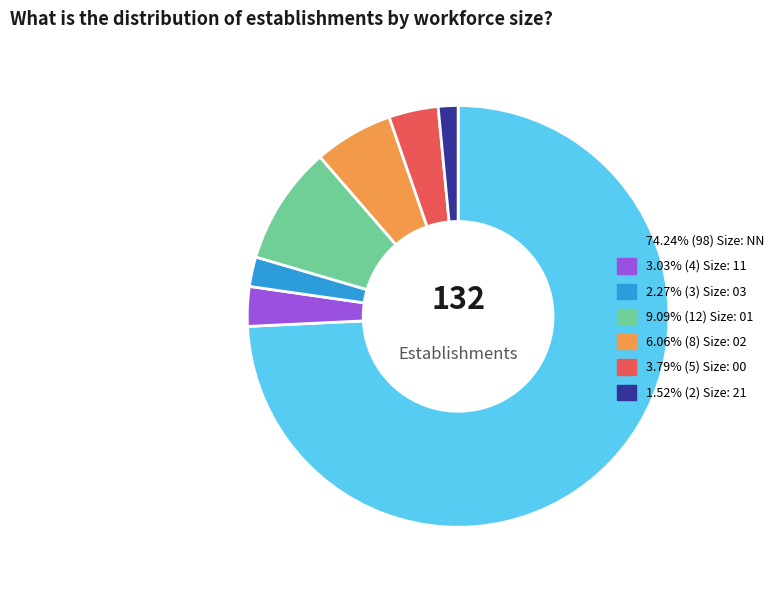

How many slices are in this pie chart?

7